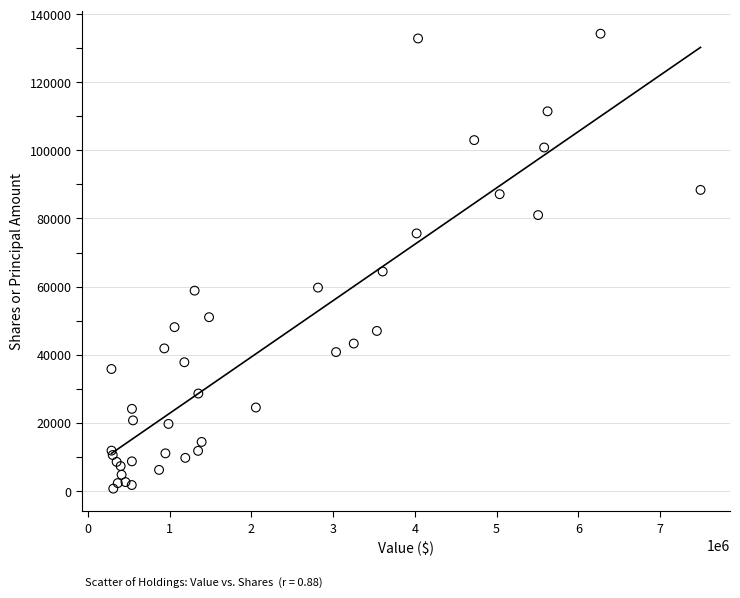

What Y value in the scatter plot is closest to 67462?

64429